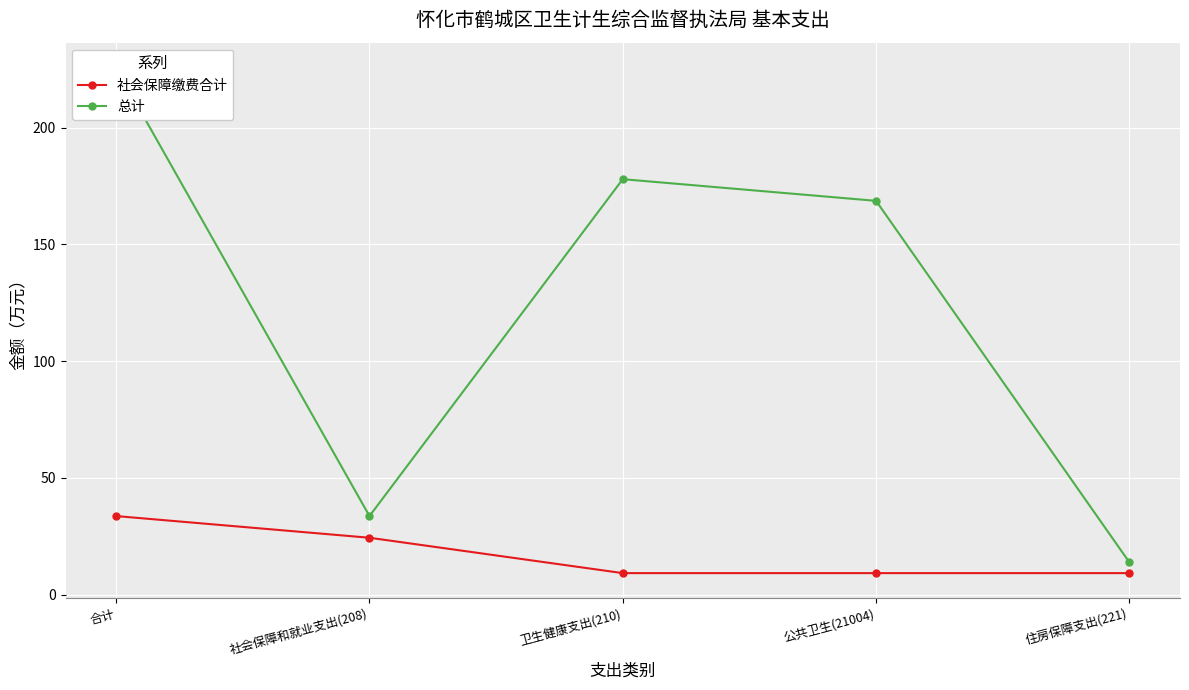

Rank the series by their maximum value, from highest to lowest.

总计, 社会保障缴费合计